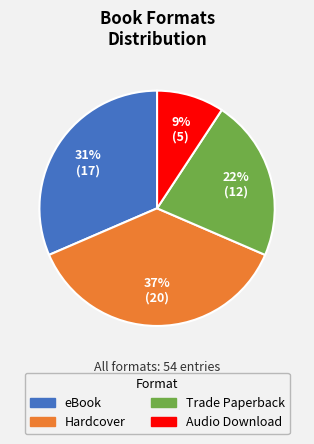

What percentage is the Hardcover slice, to the nearest percent?

37%